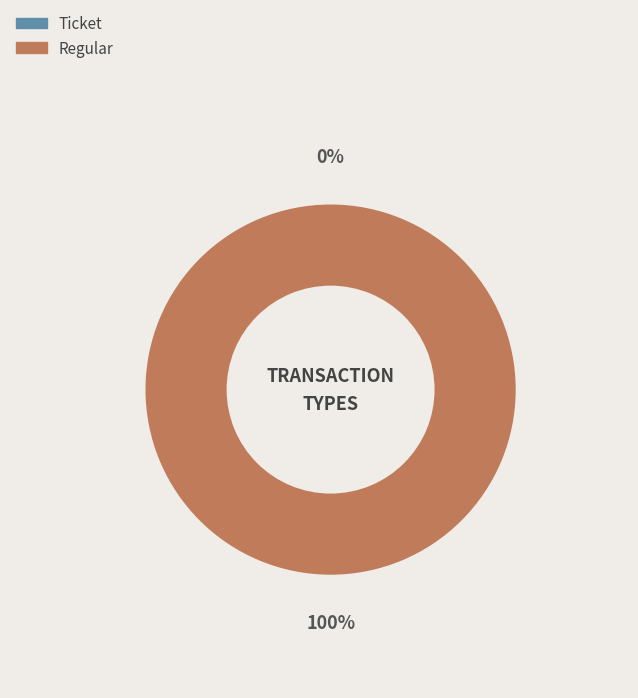

The Ticket (io_index=0) slice represents 0% of the pie. True or false?

True